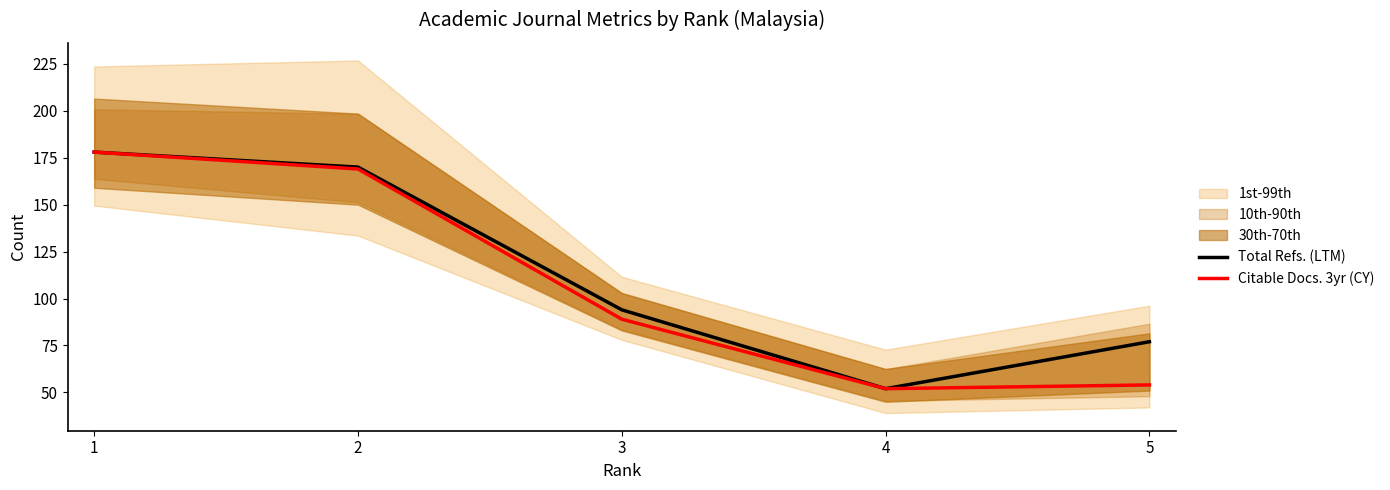

What is the sum of the Citable Docs. 3yr (CY) values at 3 and 4?

141